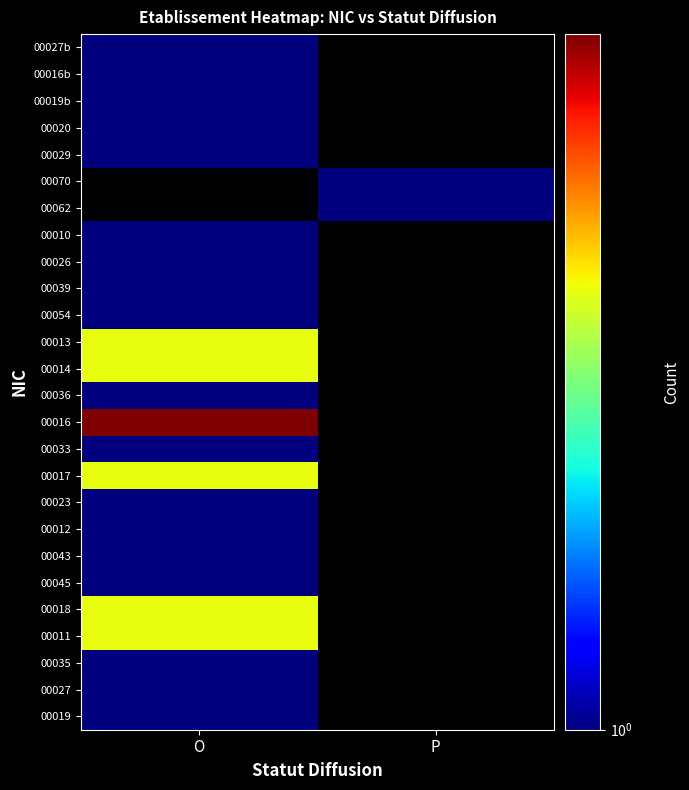

Where is 00026 nearest to the value 1?

O